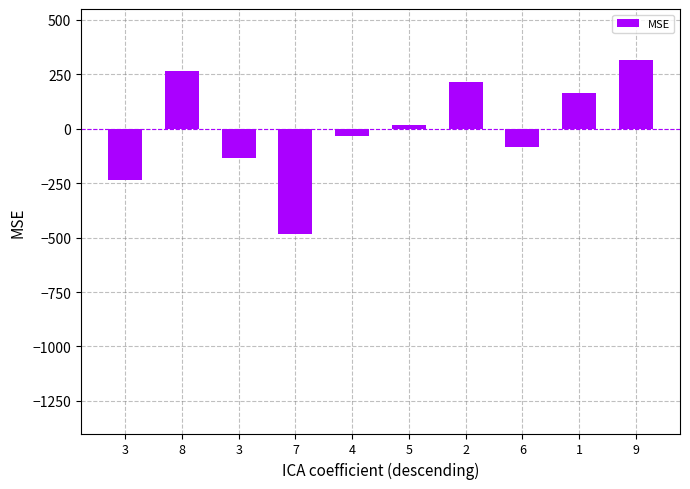

How many values are below 15?

5